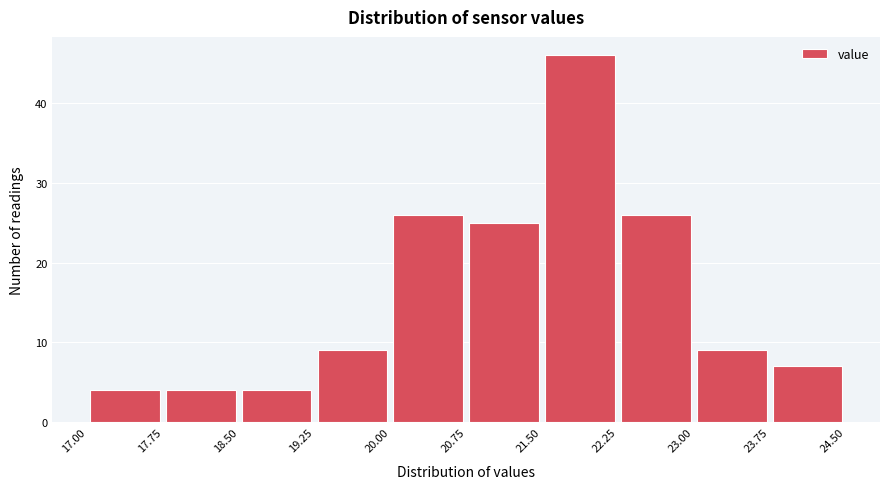

How tall is the bar that spans 21.50 to 22.25 on the x-axis? The values are not printed on the chart, so give them approximately, as read against the axis.

46